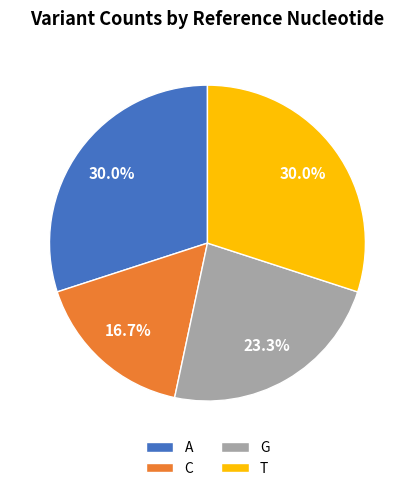

What percentage is NOT represented by G?

76.7%